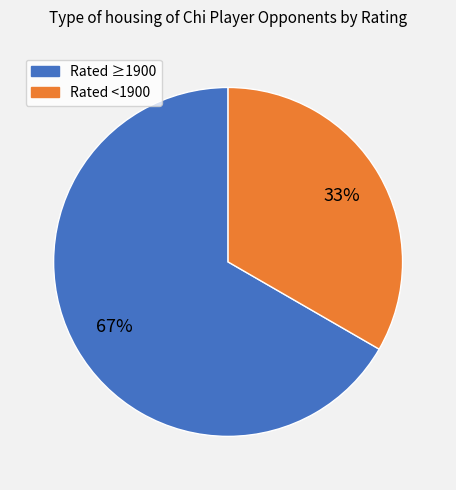

Is there a majority slice in this chart?

Yes